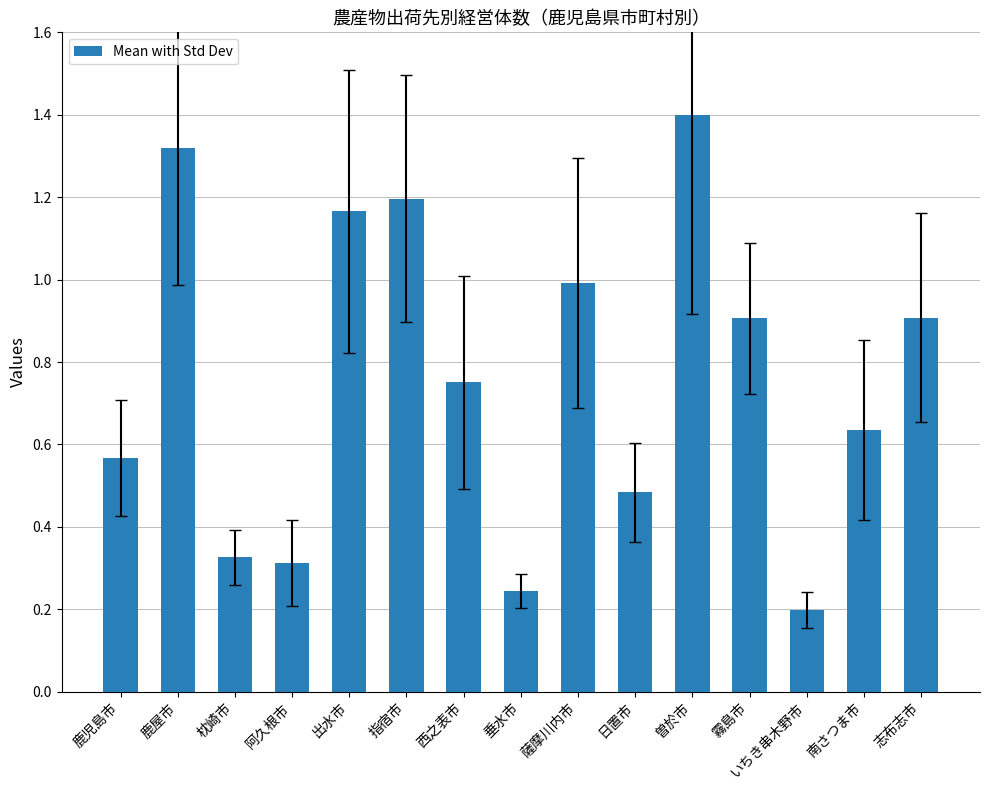

What is the maximum value shown in the chart?

1.4